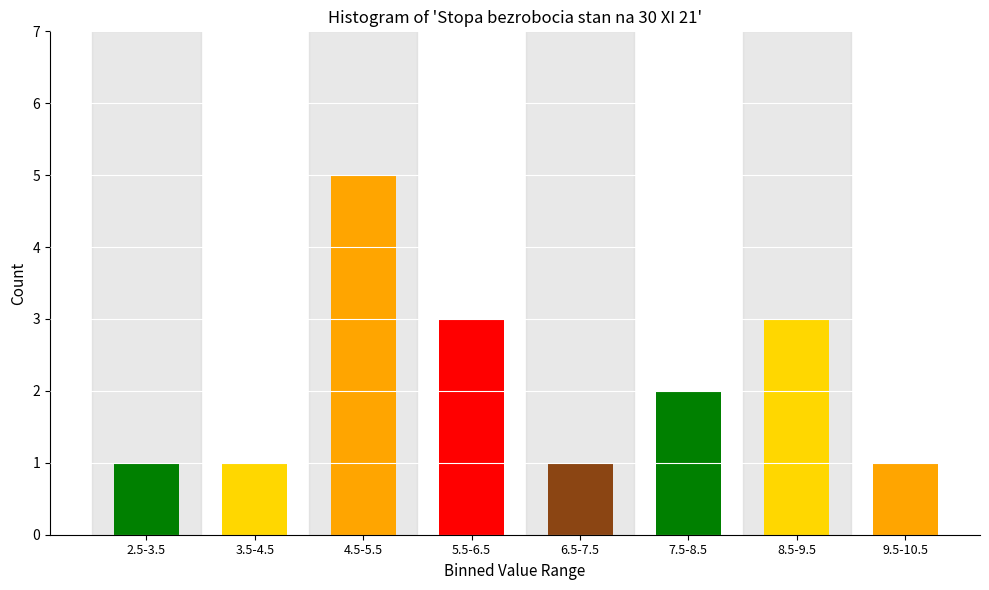

Reading right to left, list all the values displayed in this chart.

1	3	2	1	3	5	1	1